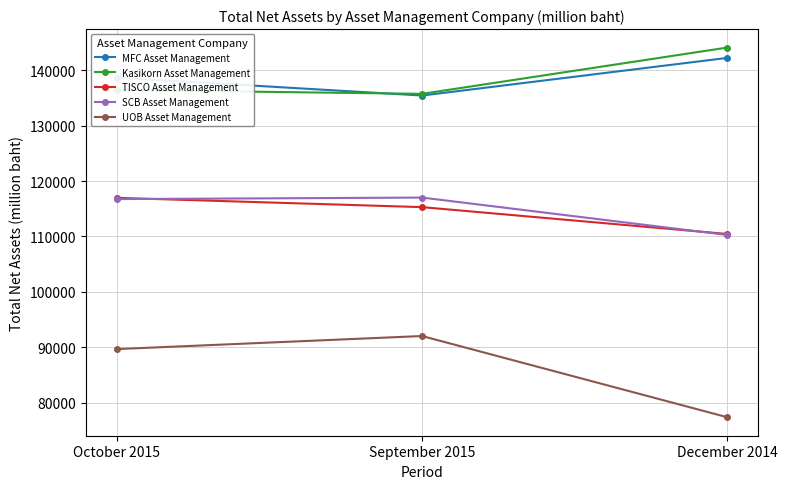

How many lines are shown in the chart?

5